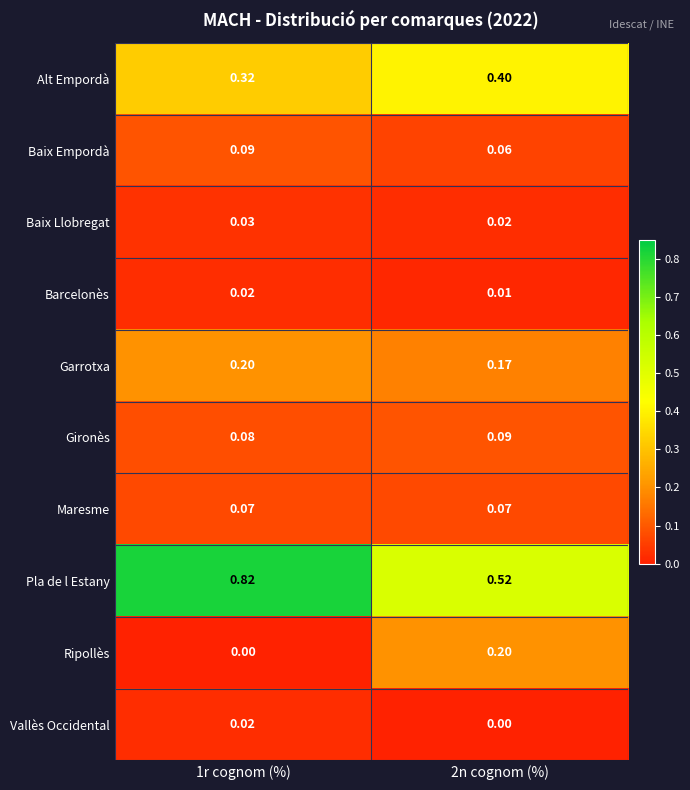

Between 1r cognom (%) and 2n cognom (%), which series saw the biggest shift?

Pla de l Estany